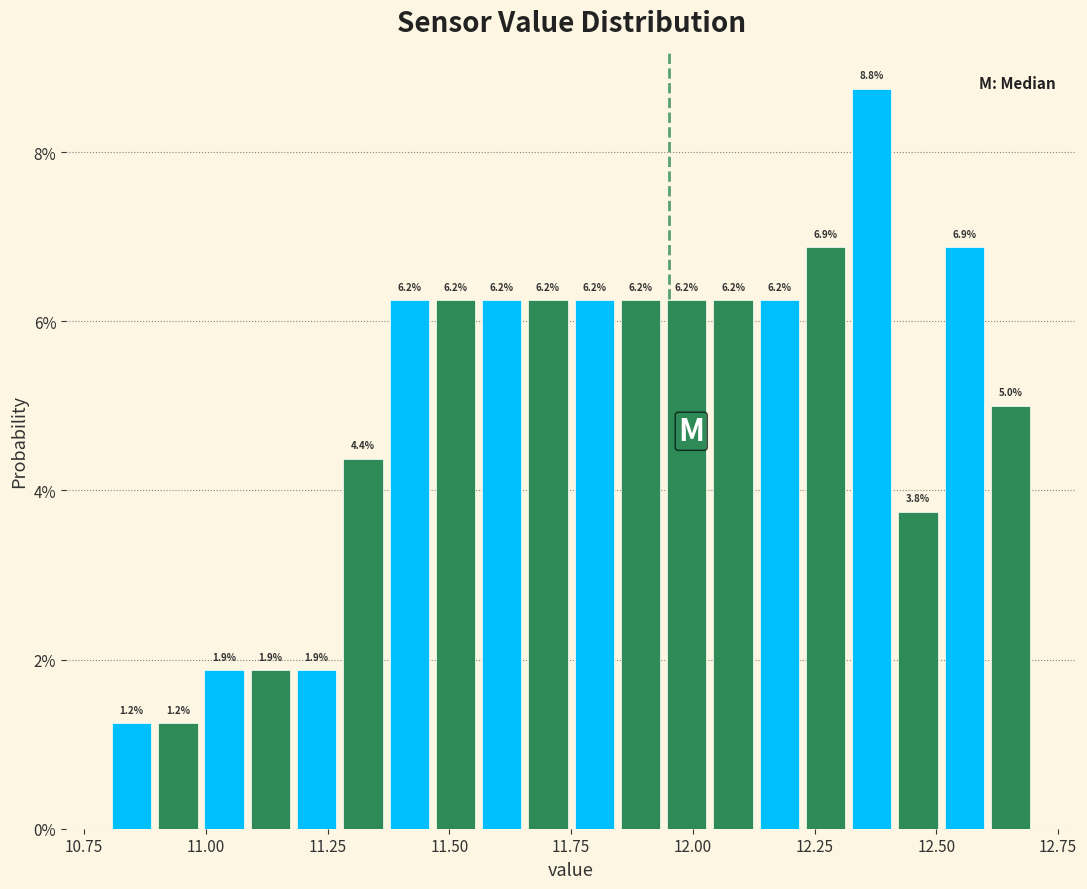

Around what value on the x-axis is the tallest bar? Give the approximate position of its centre, as read against the axis.

12.35